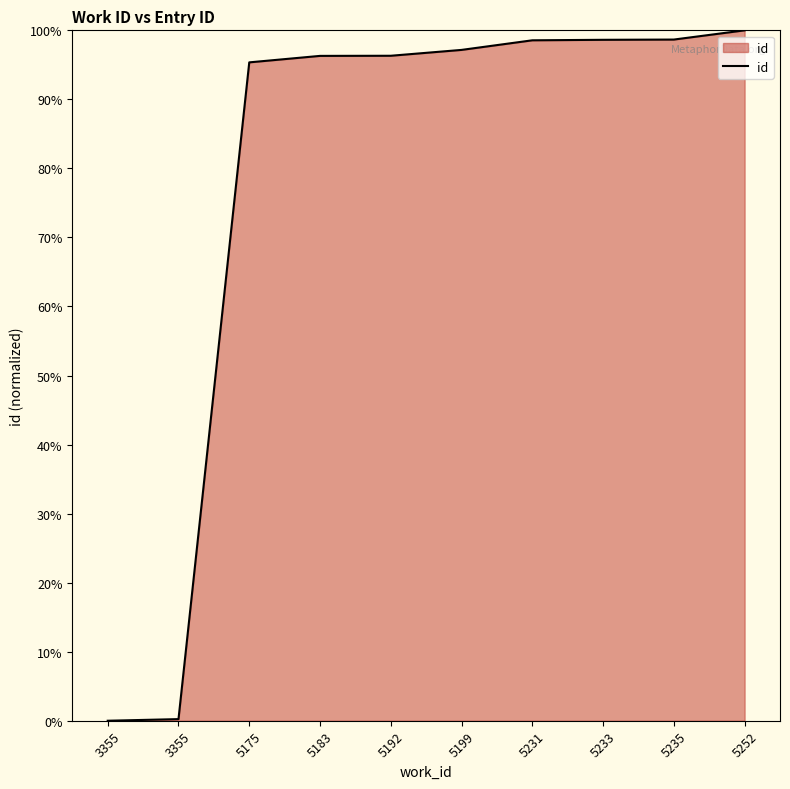

How many lines are shown in the chart?

1